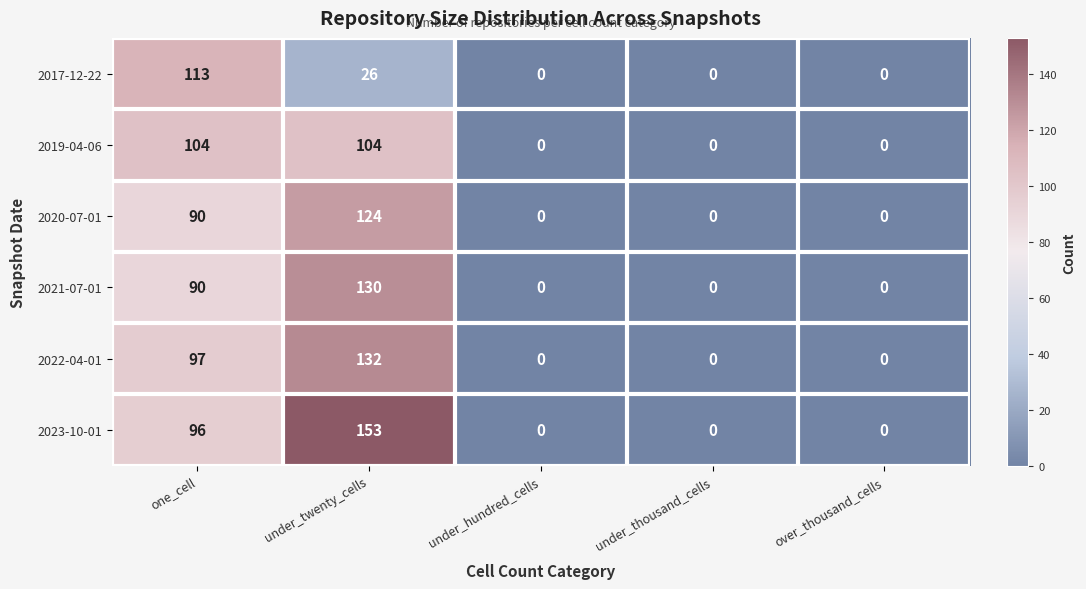

Reading right to left, transcribe all the data shown in this chart.

2017-12-22: 0	0	0	26	113
2019-04-06: 0	0	0	104	104
2020-07-01: 0	0	0	124	90
2021-07-01: 0	0	0	130	90
2022-04-01: 0	0	0	132	97
2023-10-01: 0	0	0	153	96